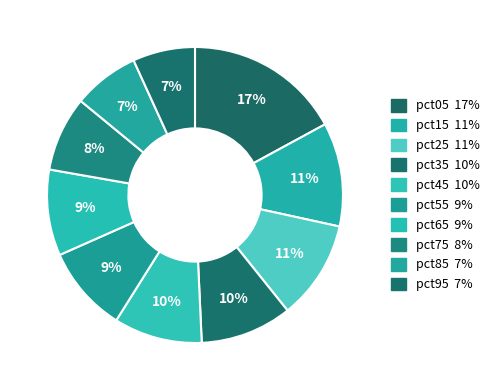

To the nearest percent, what percentage of the pie is pct65?

9%